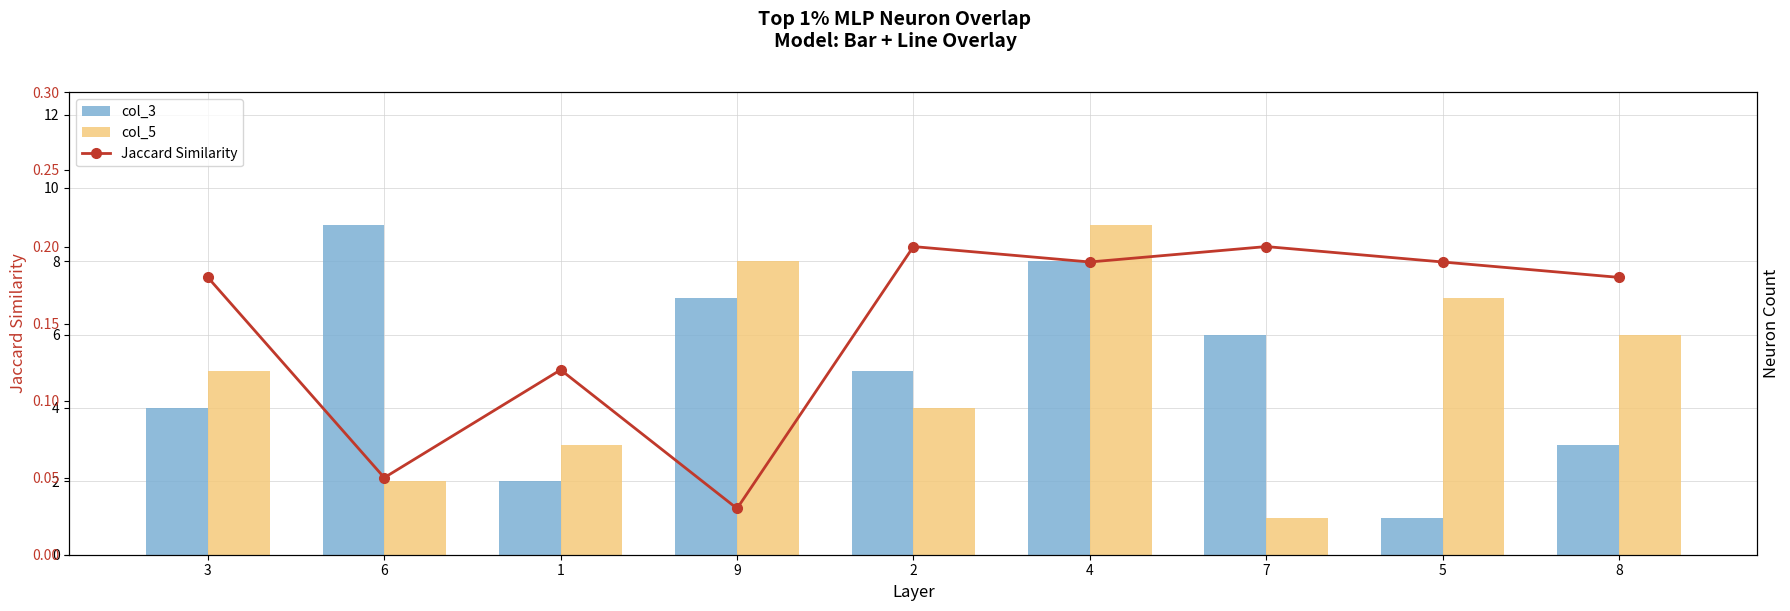

Rank the categories by col_5 value from lowest to highest.

7, 6, 1, 2, 3, 8, 5, 9, 4